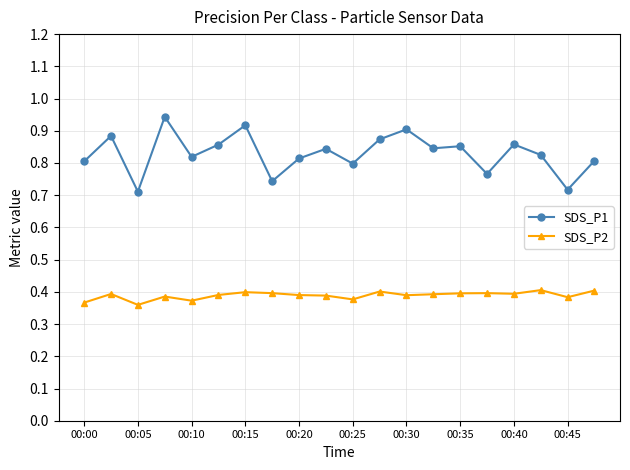

True or false: SDS_P1 has more than 2 points higher than both neighbors.

True